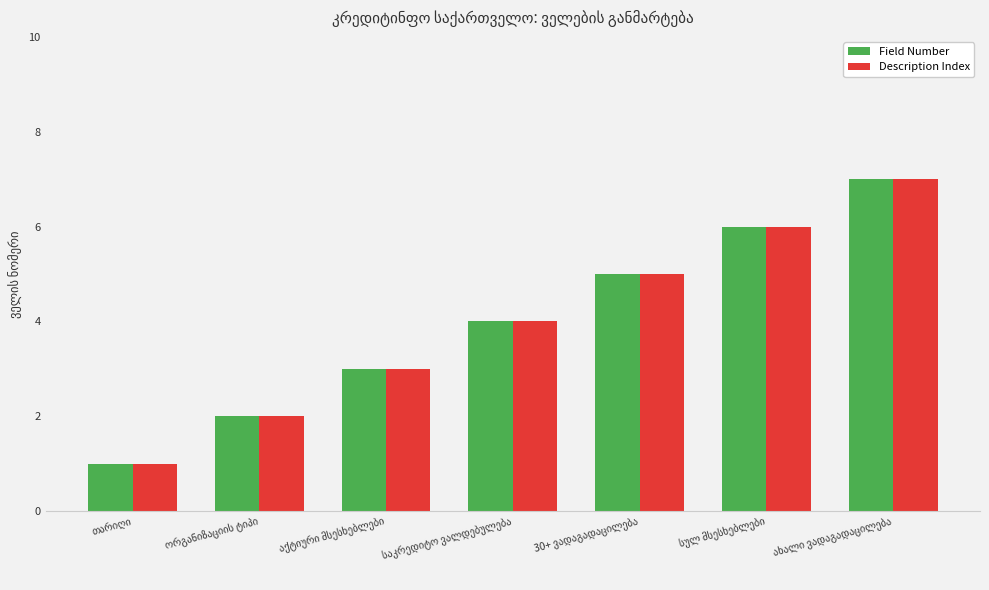

Does the chart contain stacked bars?

No